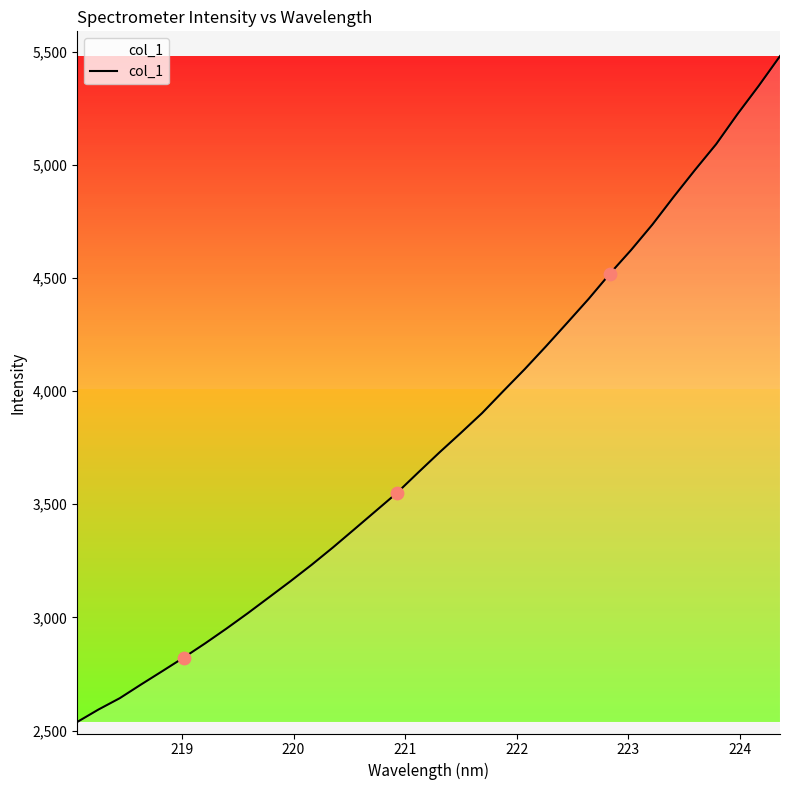

What is the smallest value displayed?

2537.6